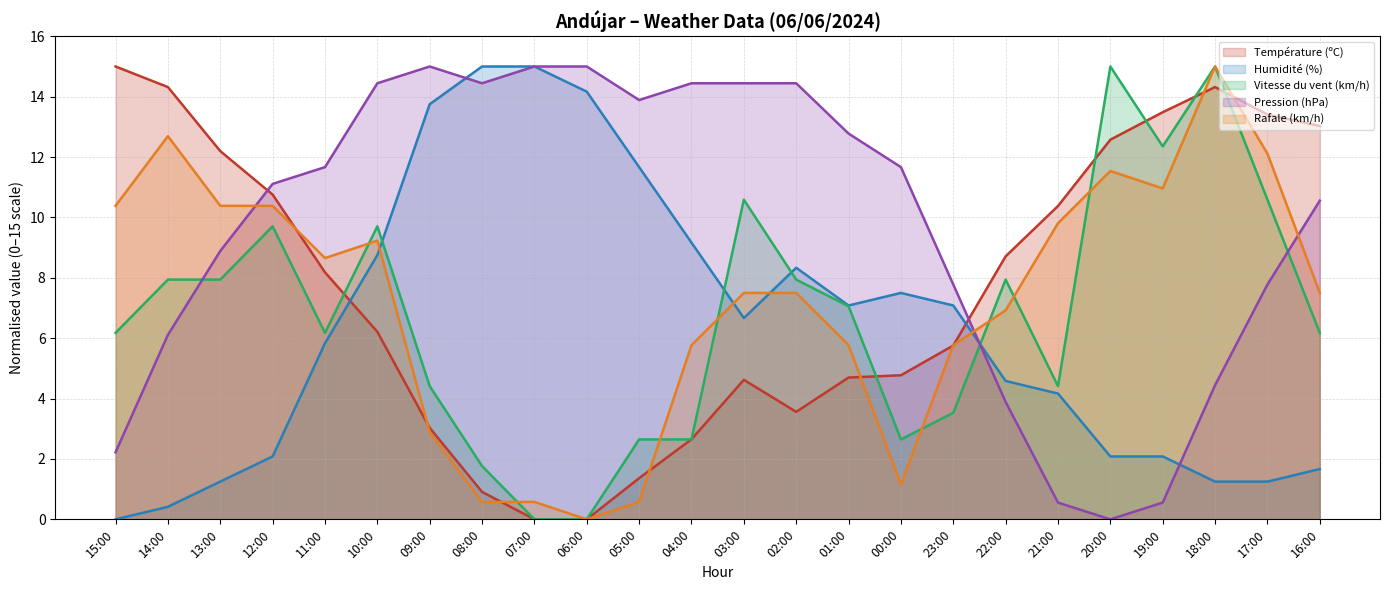

What is the difference between the second highest and minimum values in the Rafale (km/h) series?

12.7